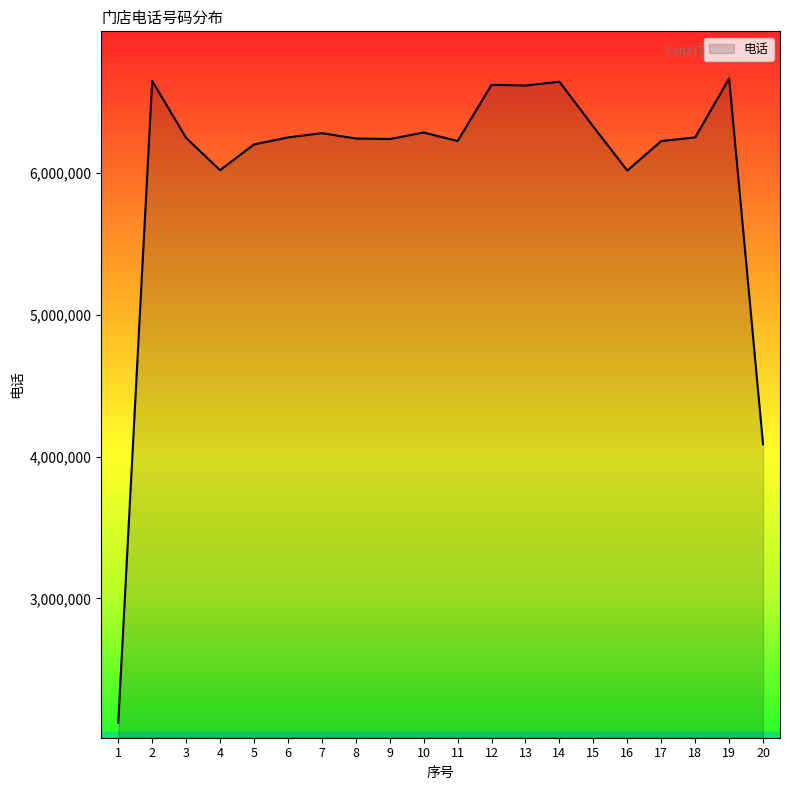

What is the greatest value displayed?

6665138